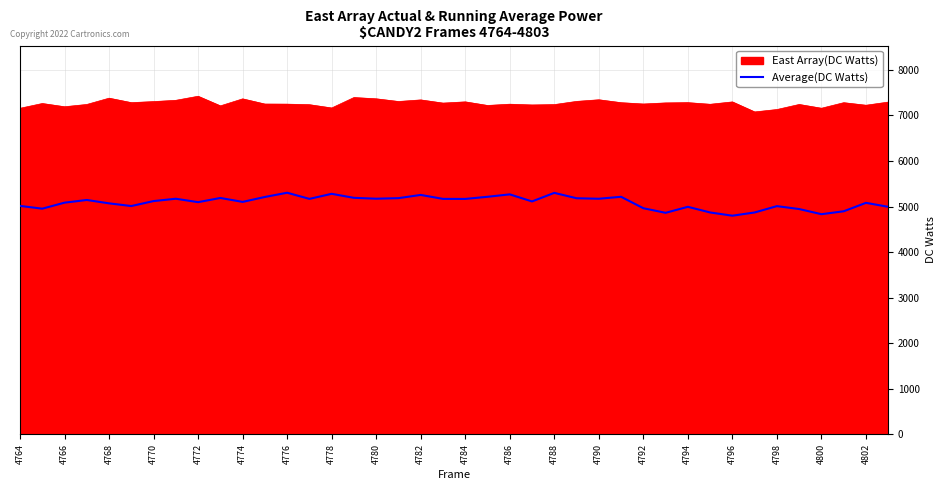

How many lines are shown in the chart?

2